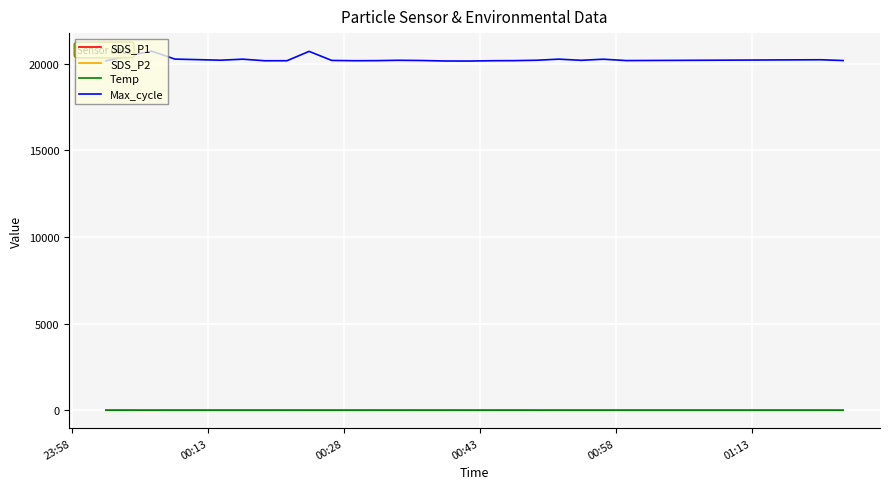

What is the average value of the Temp series?

2.7